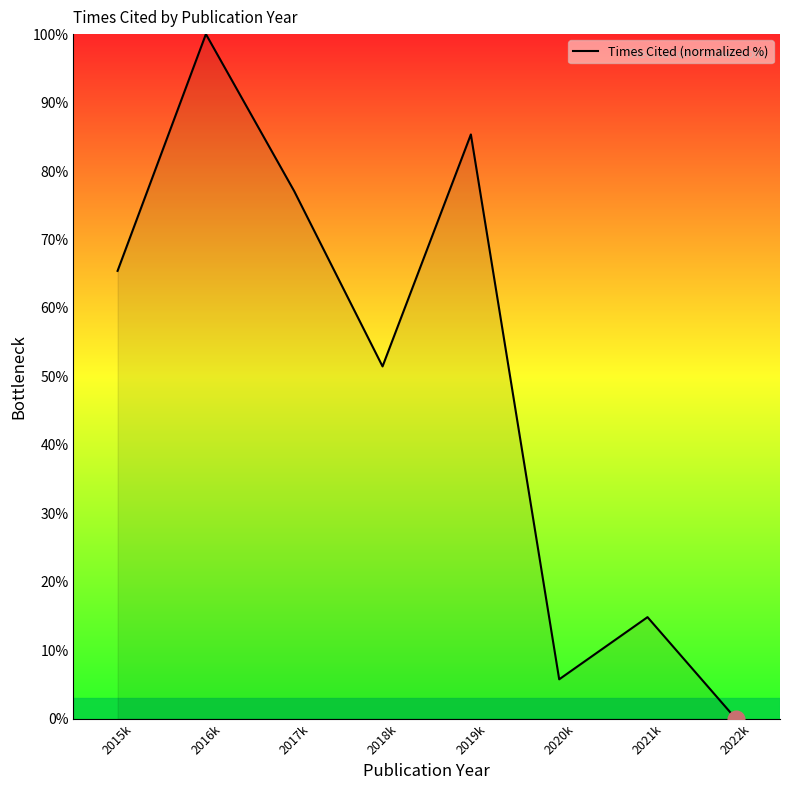

At which label is the value closest to 50?

2018k